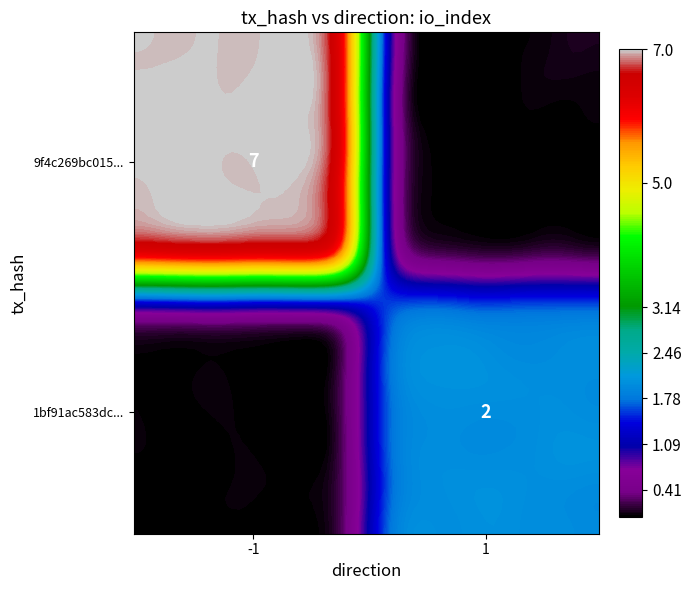

How many distinct data groups are displayed?

2